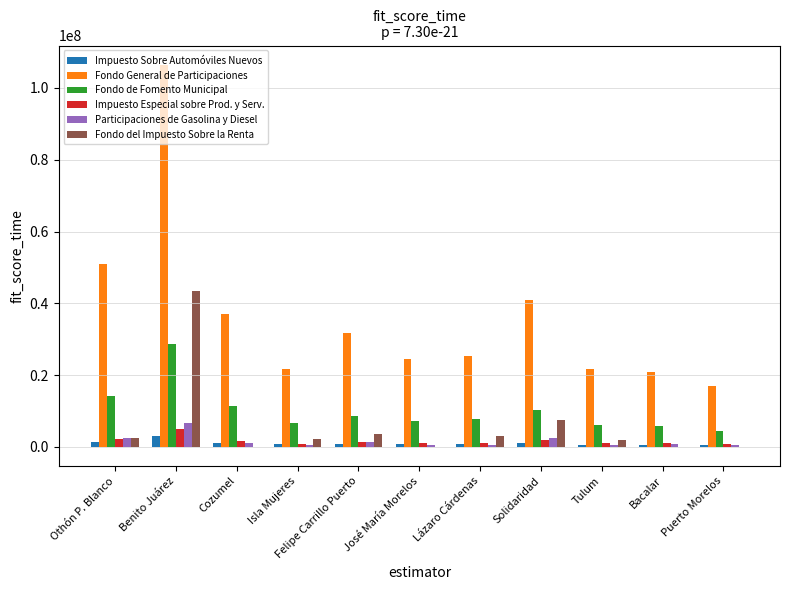

Are the bars grouped side by side (vs. stacked)?

Yes